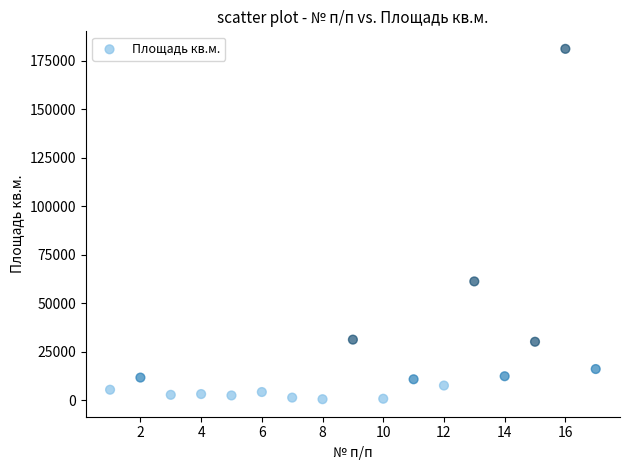

What is the range of Y values (max minus min)?

180438